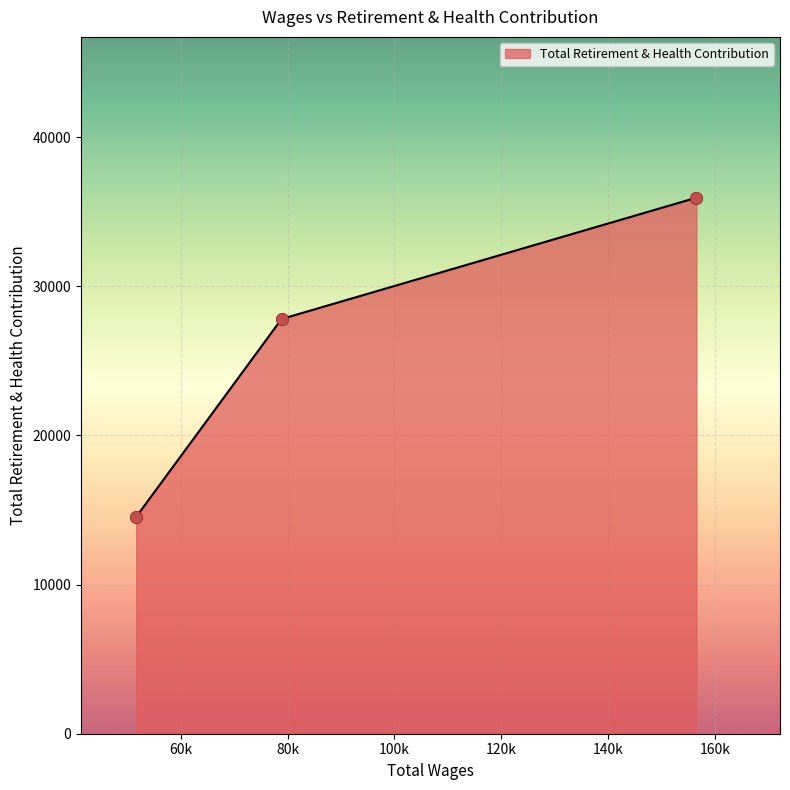

What is the difference between the maximum and minimum values?

21403